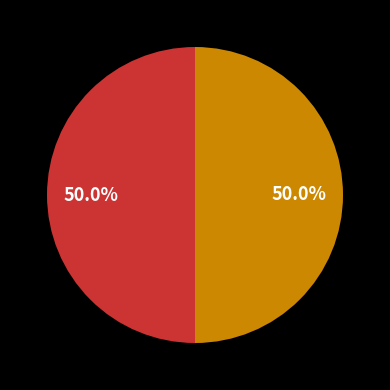

Count the number of slices in the pie.

2